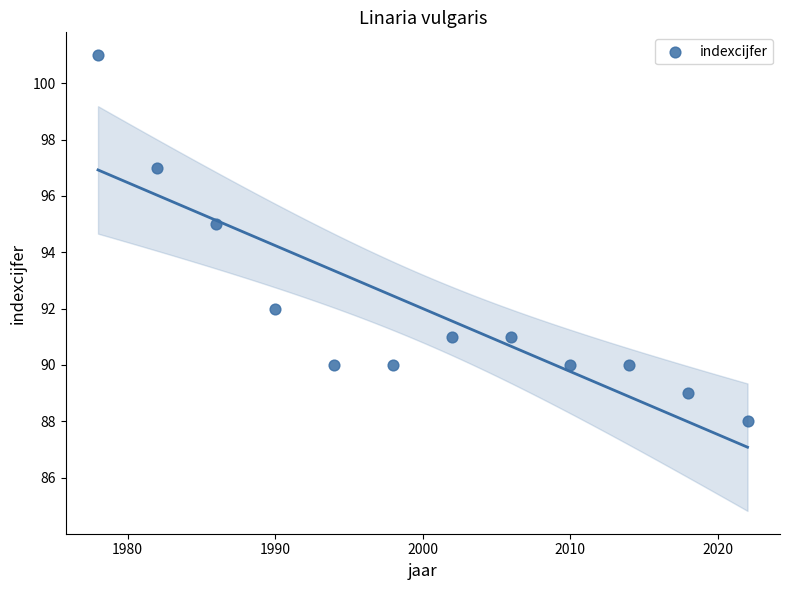

What Y value in the scatter plot is closest to 94?

95